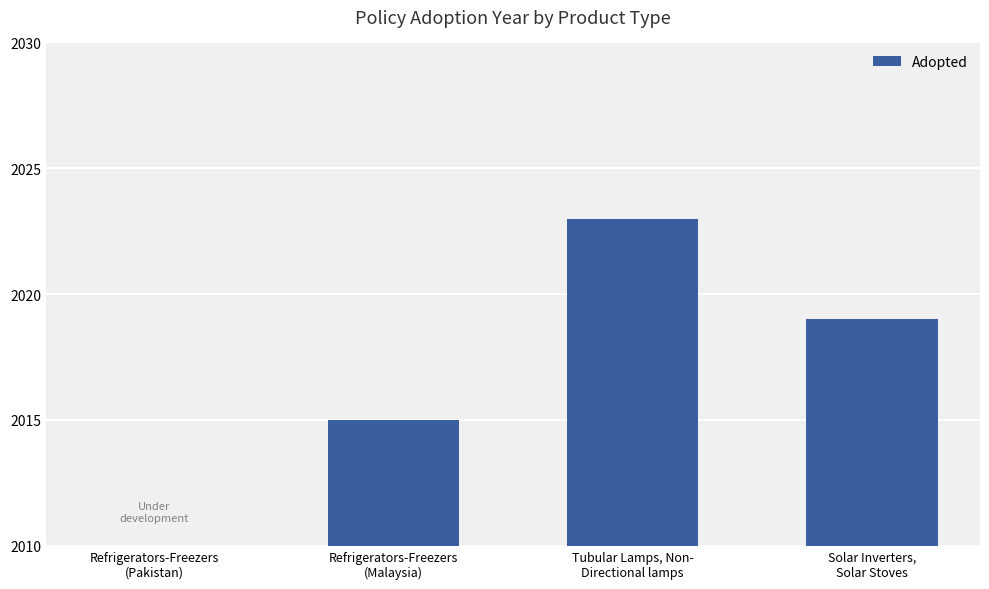

Reading right to left, what are all the values shown in this chart?

Solar Inverters,
Solar Stoves=2019	Tubular Lamps, Non-
Directional lamps=2023	Refrigerators-Freezers
(Malaysia)=2015	Refrigerators-Freezers
(Pakistan)=0